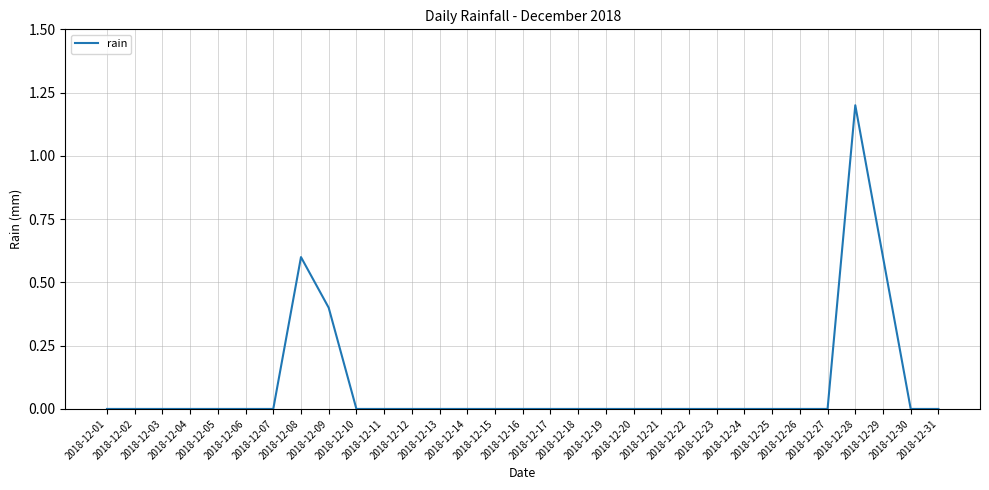

What is the difference between the second highest and second lowest values?

0.6